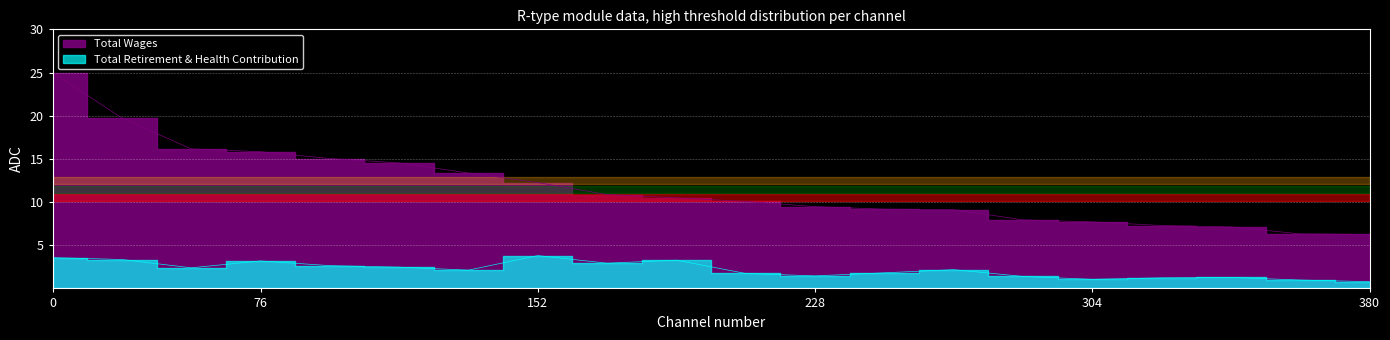

How many values in the Total Retirement & Health Contribution series are below 2?

9